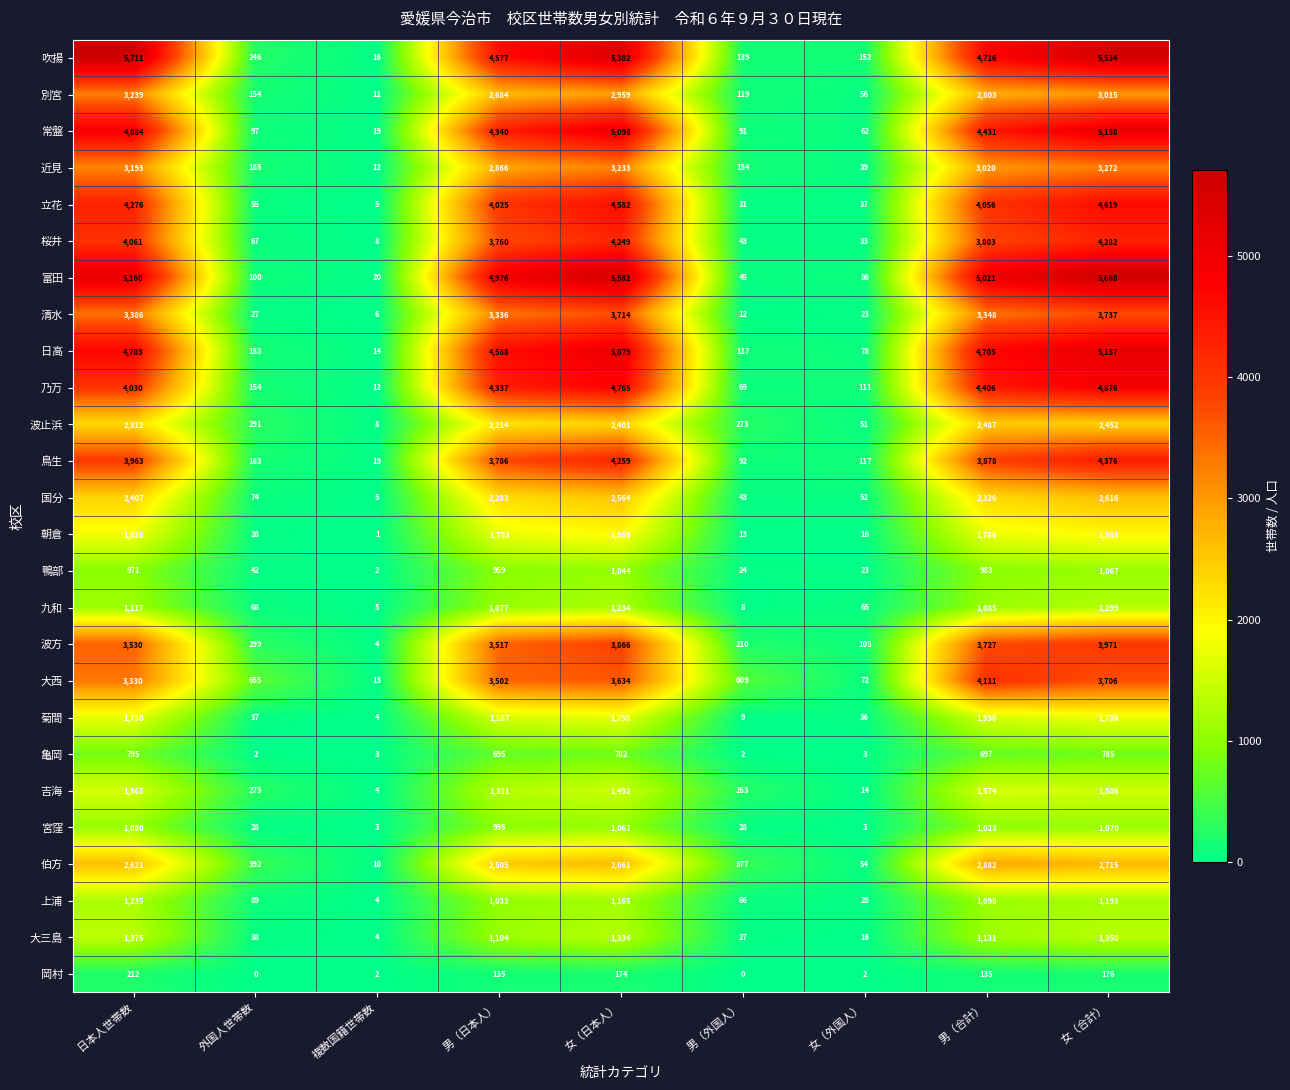

The 亀岡 series shows 450 at 男（日本人）. True or false?

False